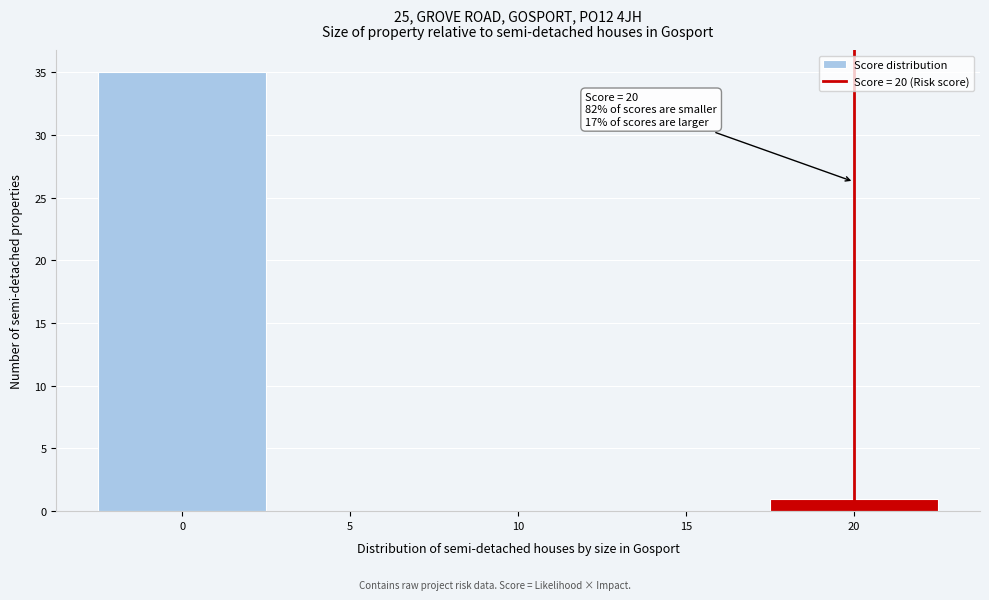

Over which range of the x-axis is the bar tallest?

-2.5 to 2.5